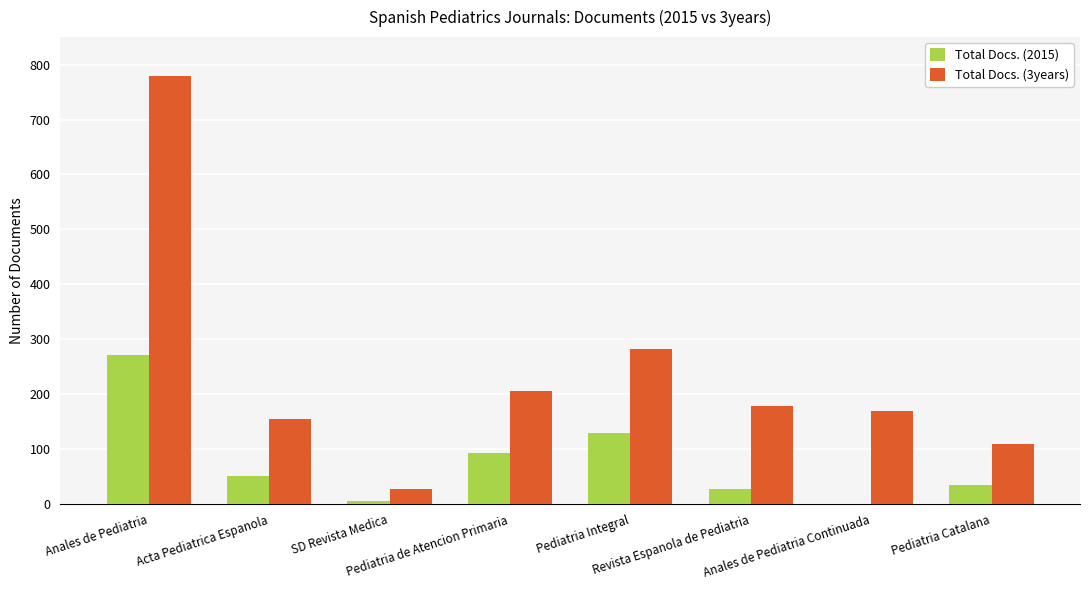

Which series has the largest total across all categories?

Total Docs. (3years)